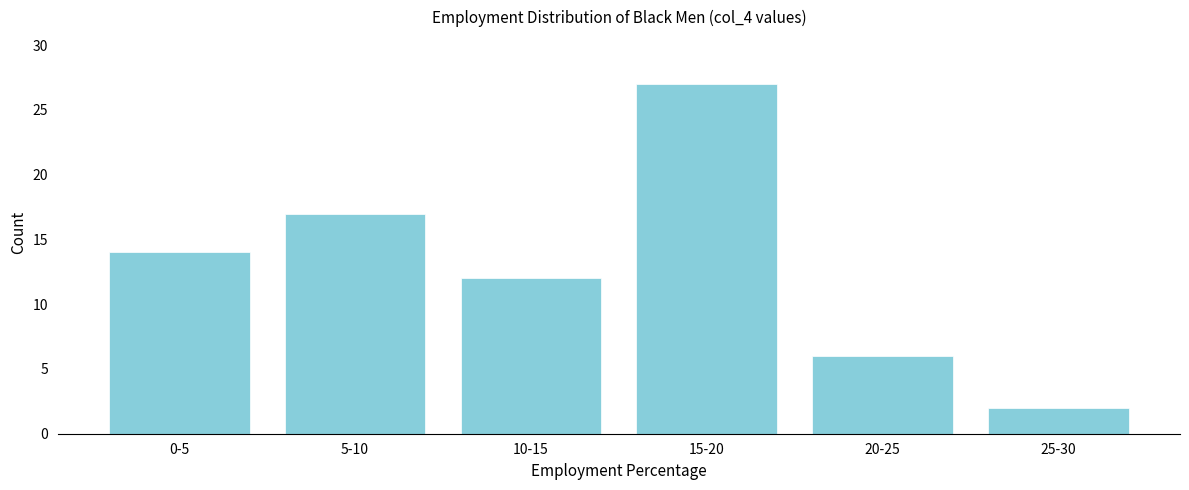

Reading left to right, extract all data points from this chart.

14	17	12	27	6	2